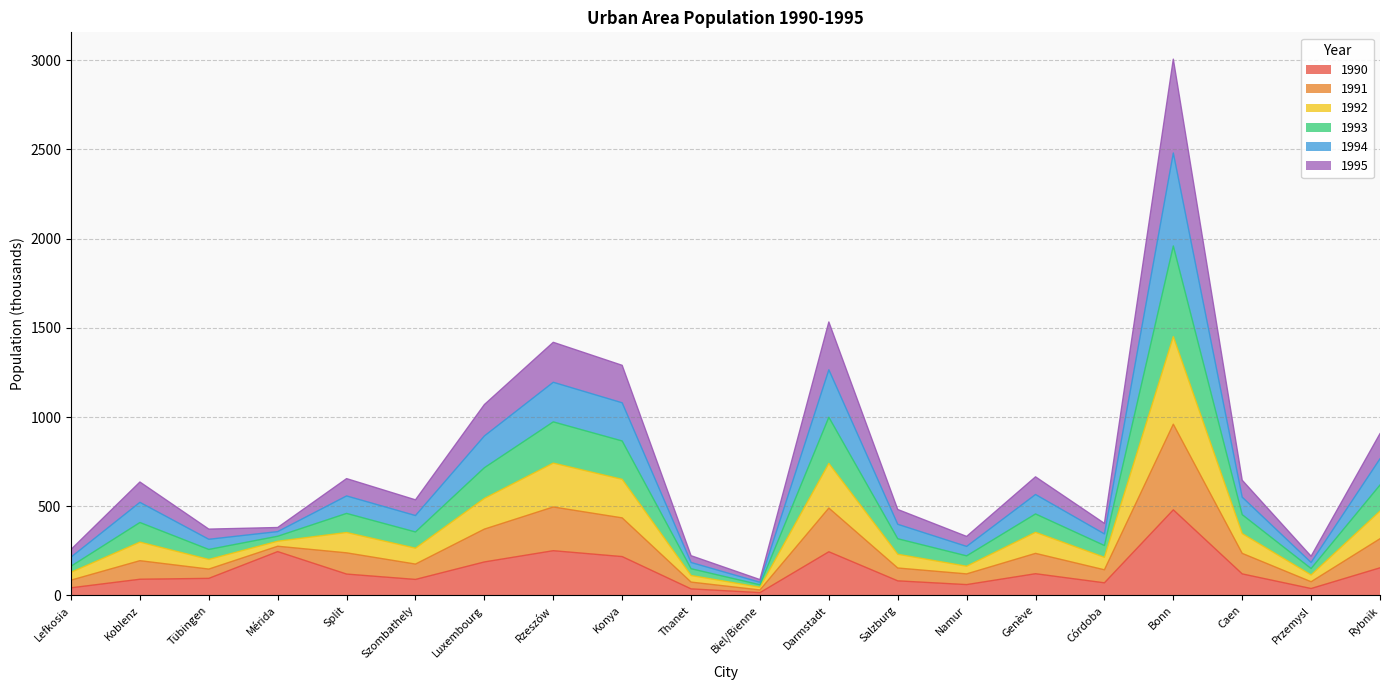

What is the difference between the maximum and minimum values in the 1990 series?

464